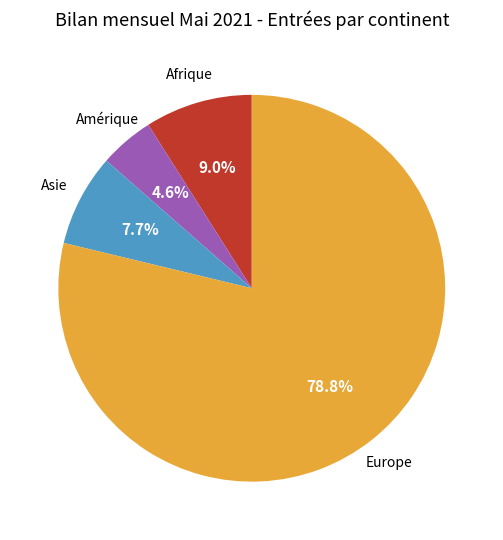

What is the smallest slice in the pie chart?

Amérique